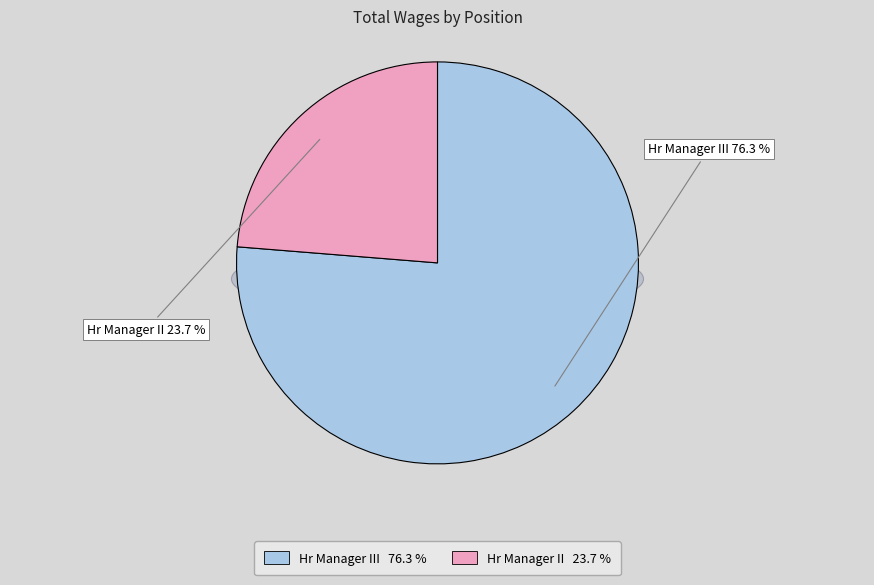

Which has a higher value, Hr Manager II or Hr Manager III?

Hr Manager III